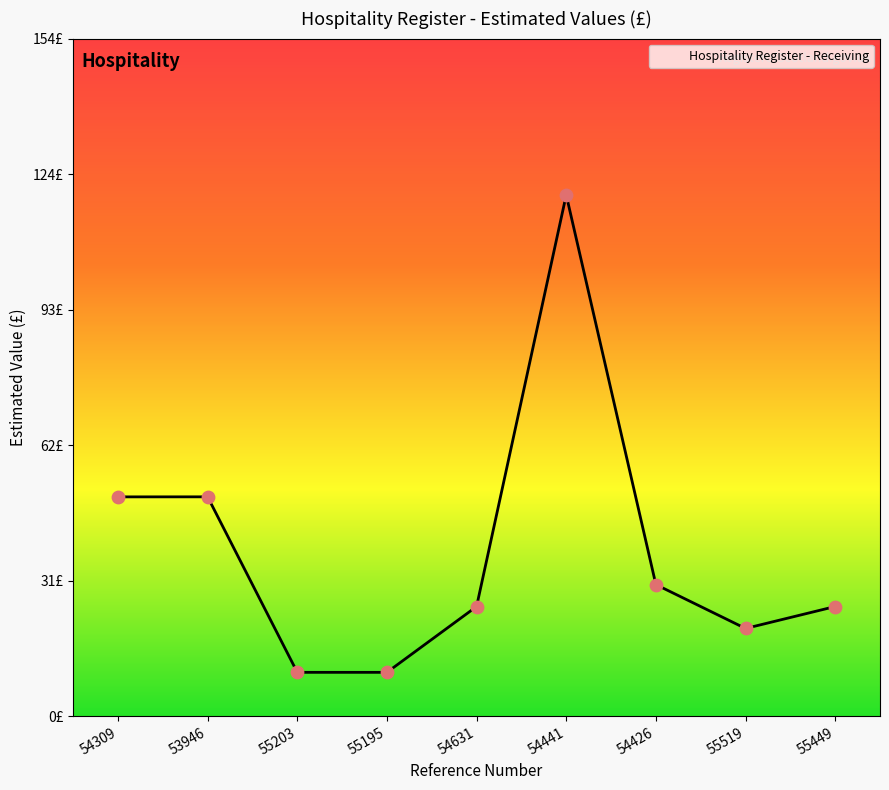

Does the chart have visible grid lines?

No